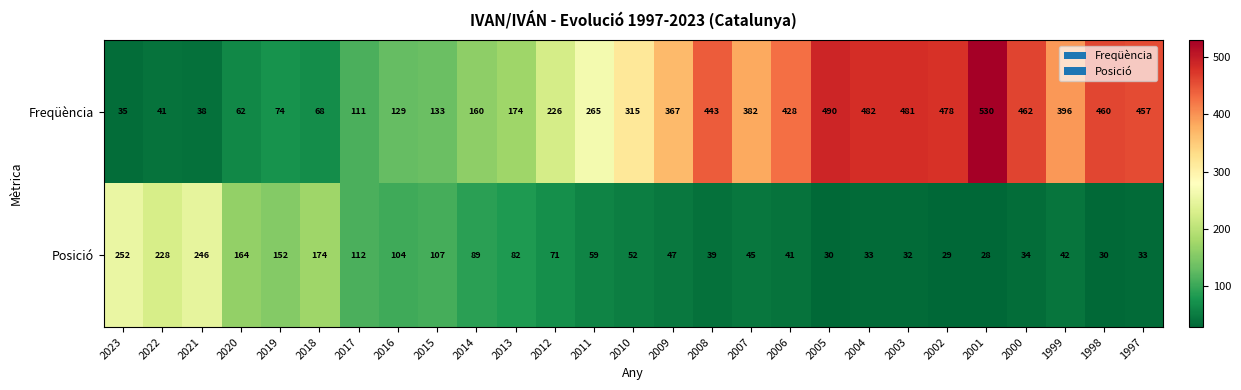

Which series has the largest range (max minus min)?

Freqüència